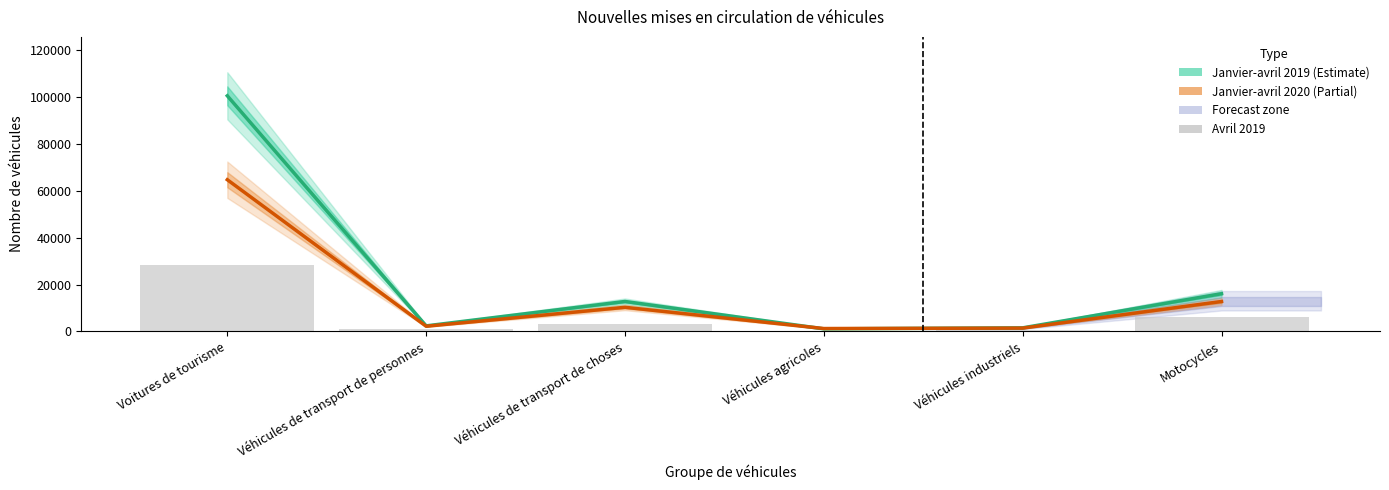

At which label is Janvier-avril 2019 closest to 50796?

Motocycles